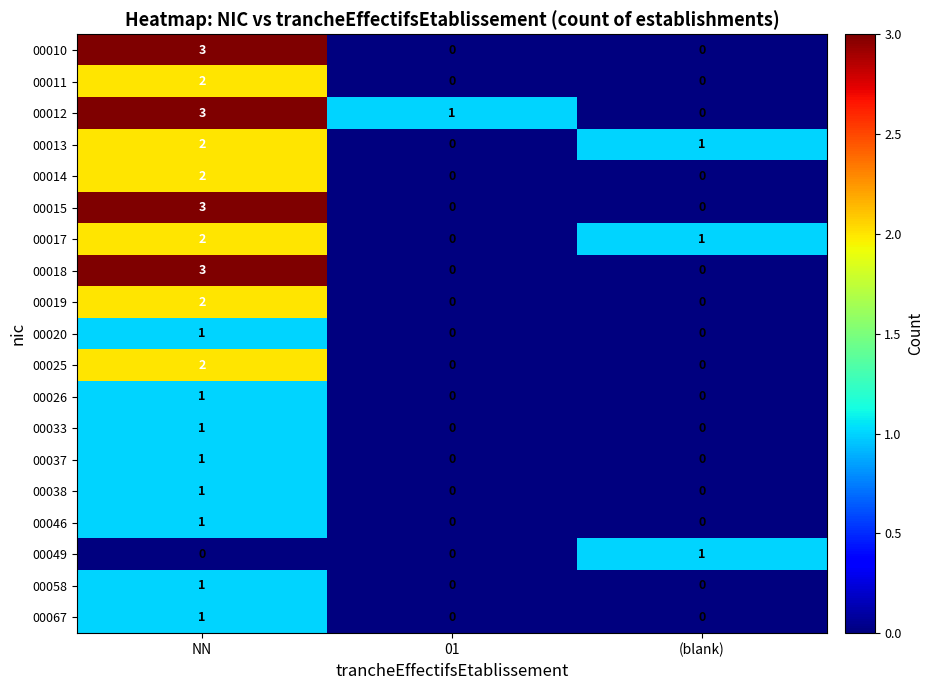

What is the difference between the highest and lowest values at (blank)?

1